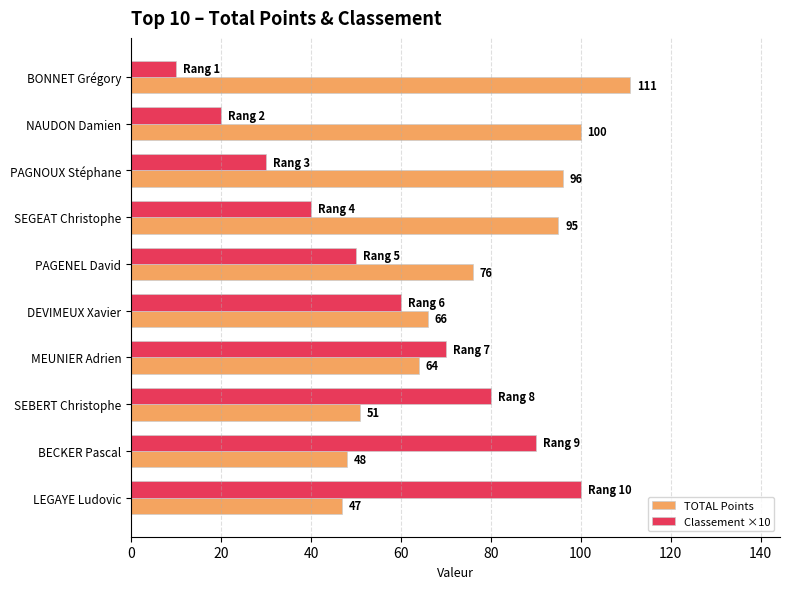

What value does the TOTAL Points series have at DEVIMEUX Xavier, to the nearest 5?

65